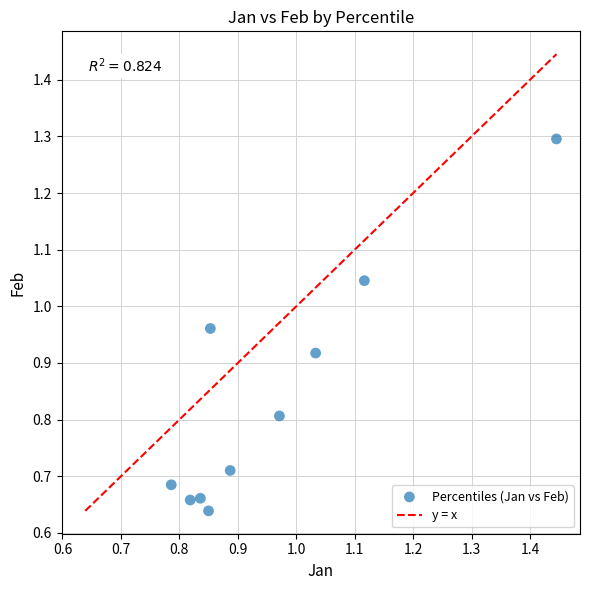

What is the average Y value?

0.8